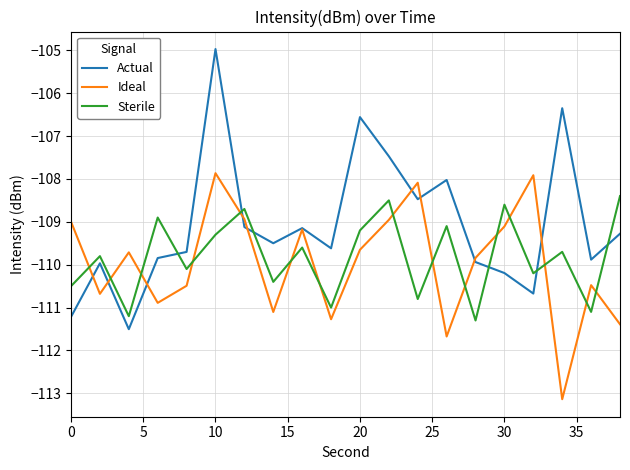

Rank the series by their maximum value, from lowest to highest.

Sterile, Ideal, Actual